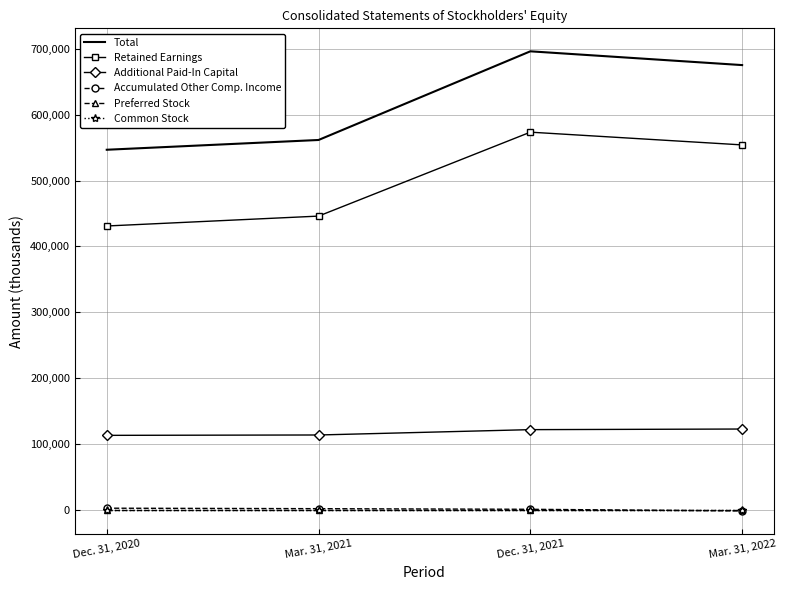

Which category has the highest value across all series?

Dec. 31, 2021